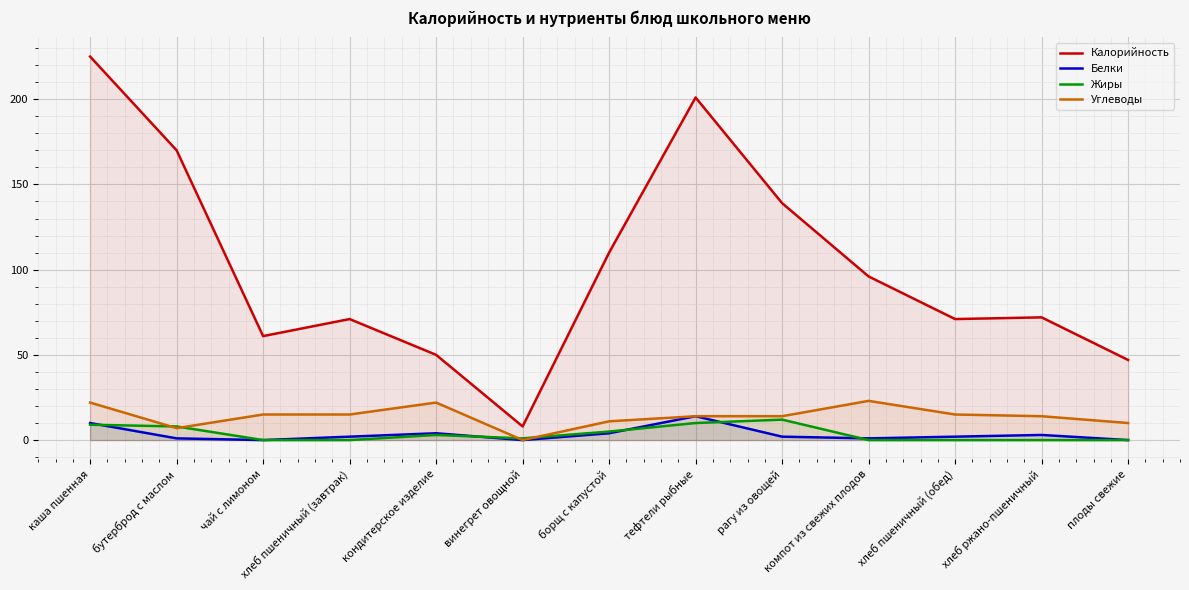

What is the difference between the maximum and minimum values in the Белки series?

14